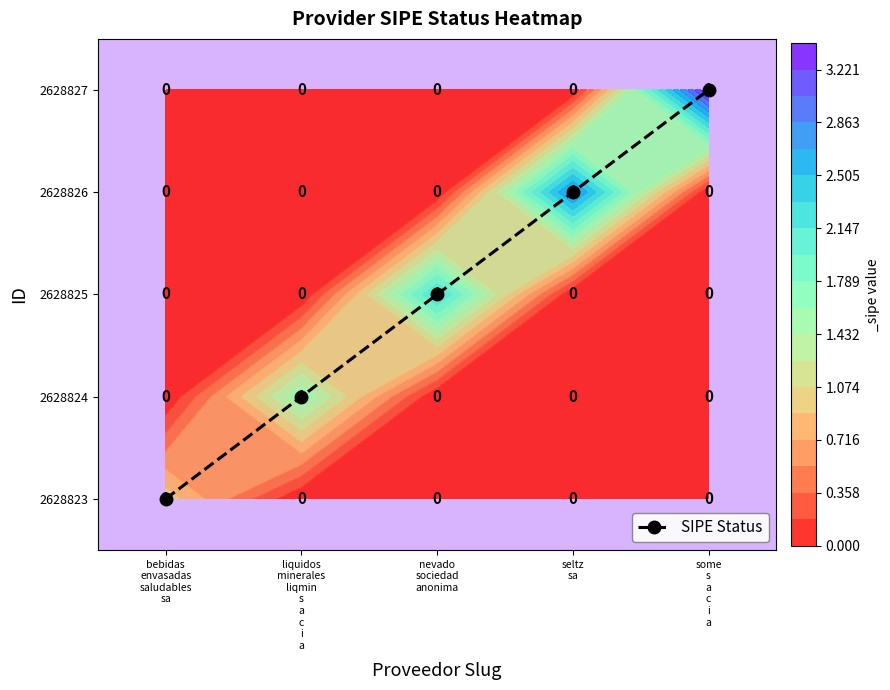

List the labels in order of value, largest first.

some
s
a
c
i
a, seltz
sa, nevado
sociedad
anonima, liquidos
minerales
liqmin
s
a
c
i
a, bebidas
envasadas
saludables
sa